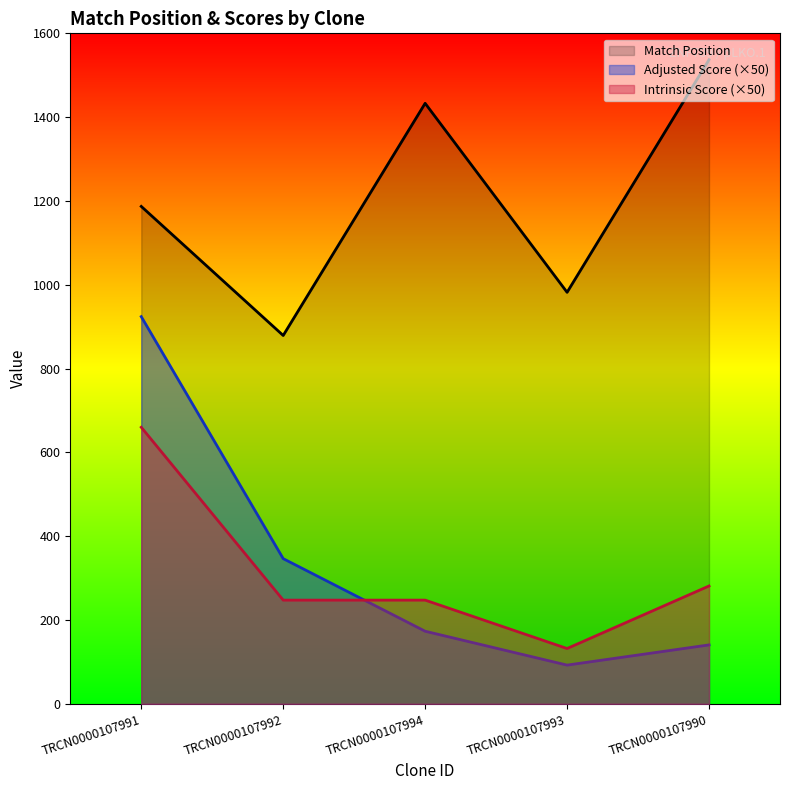

In Intrinsic Score, how many points are lower than both neighbors (excluding endpoints)?

1